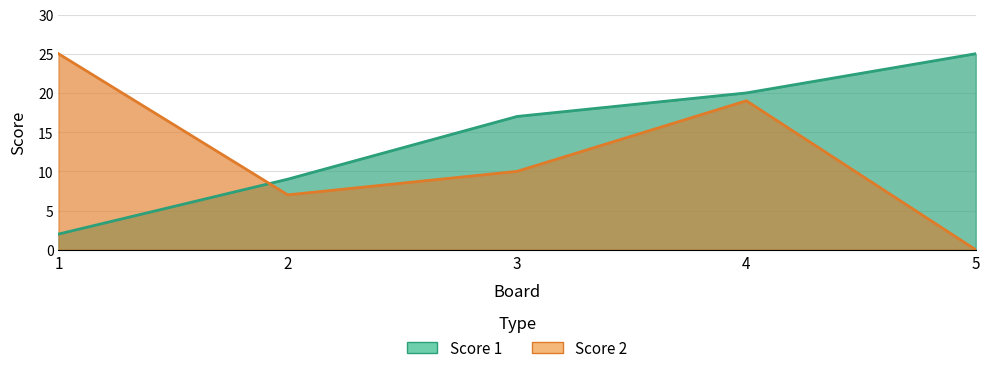

At which category does Score 2 reach its first local valley?

2